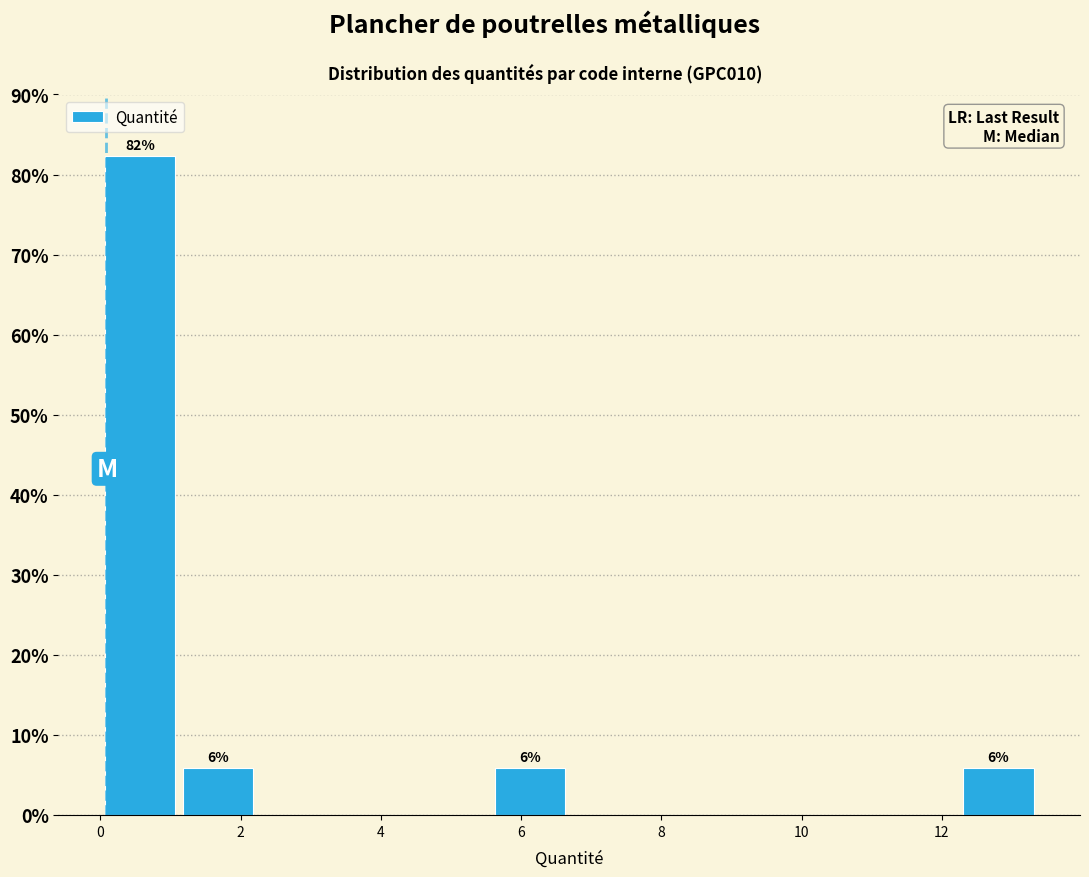

Which range on the x-axis has the tallest bar?

0.0 to 1.2